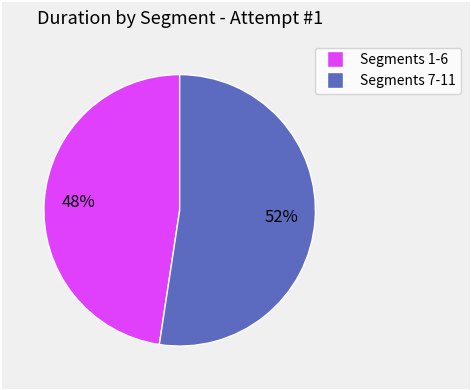

Is there any slice that represents more than half of the pie?

Yes